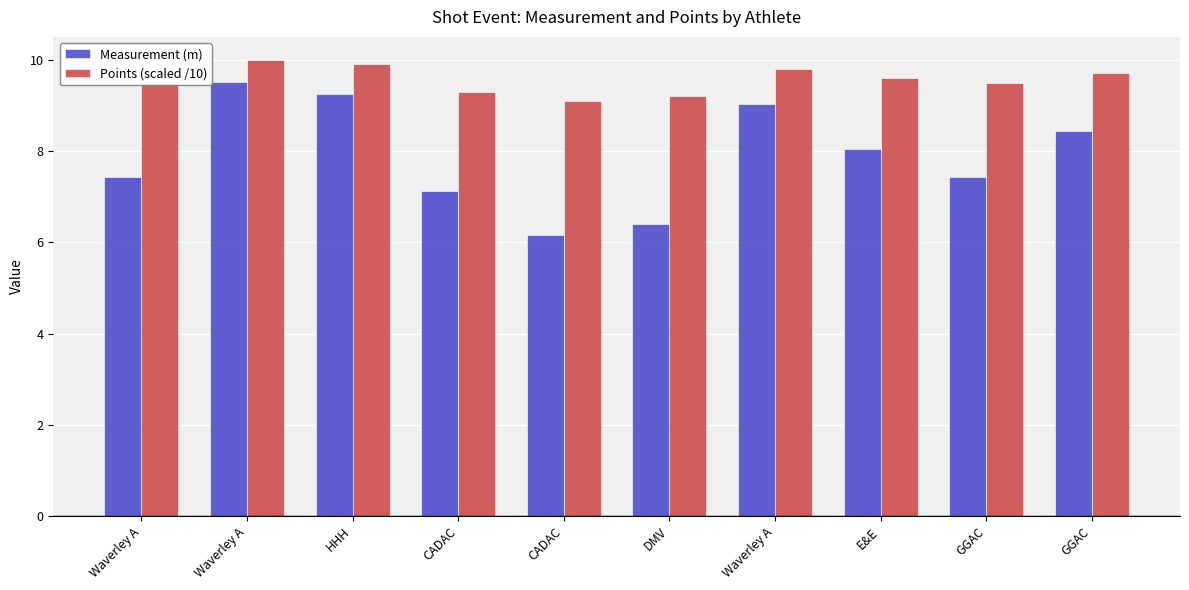

Is it true that Measurement (m) equals 3.6 at GGAC?

False